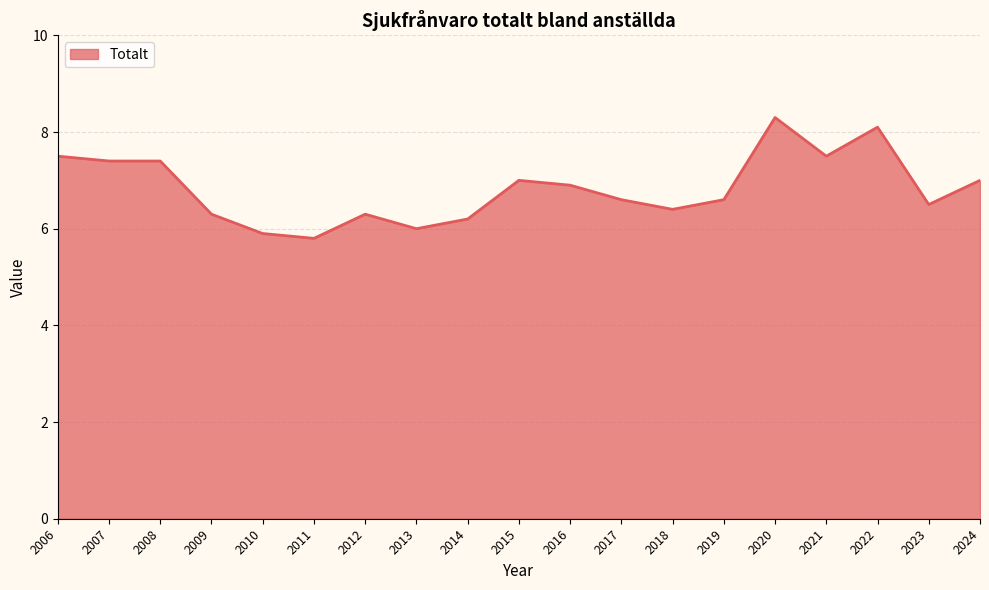

How many lines are shown in the chart?

1